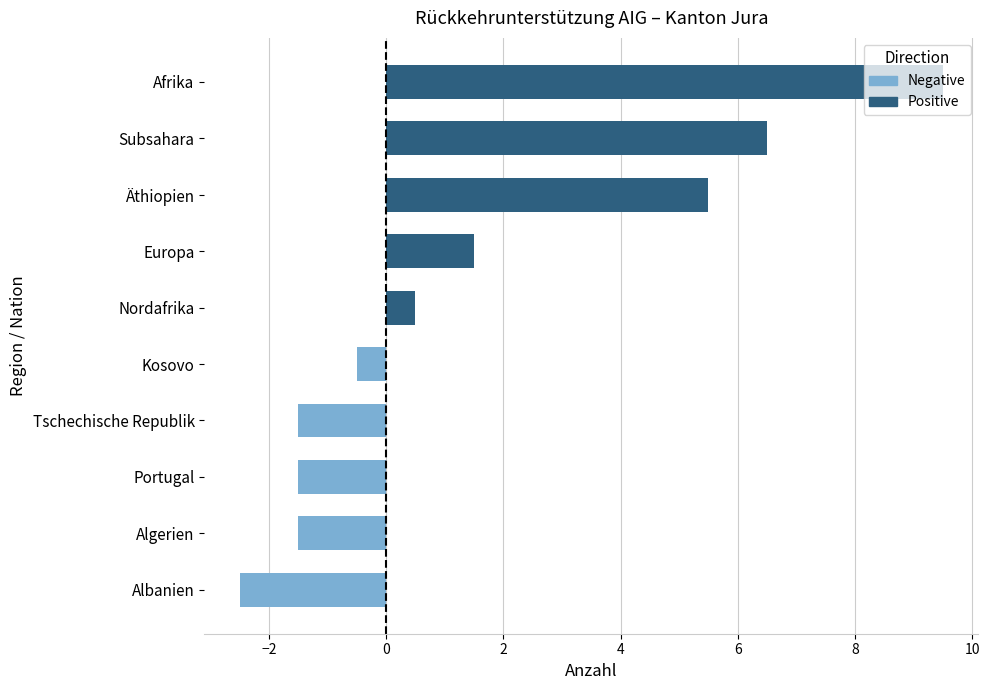

The value of Negative at Algerien is -1.5. True or false?

True